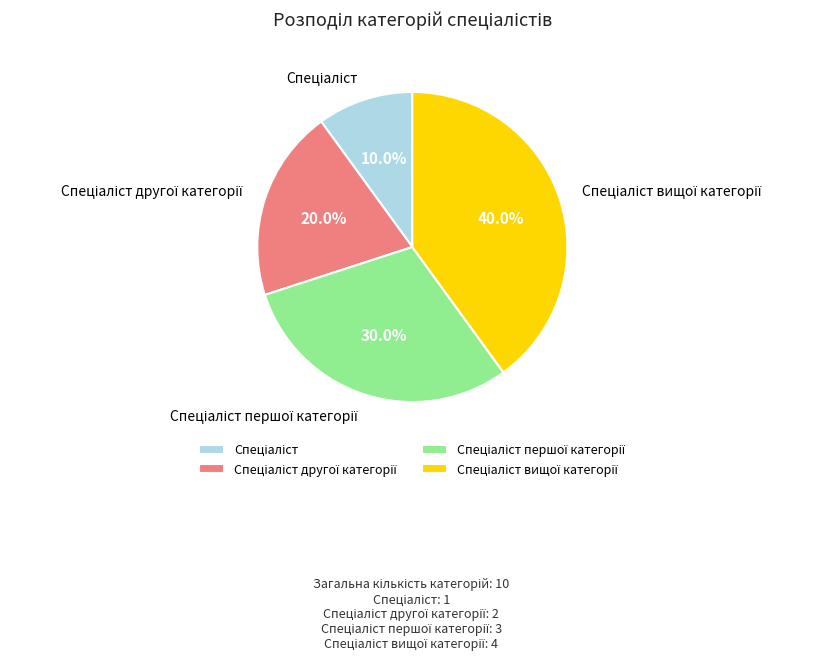

Is there a majority slice in this chart?

No